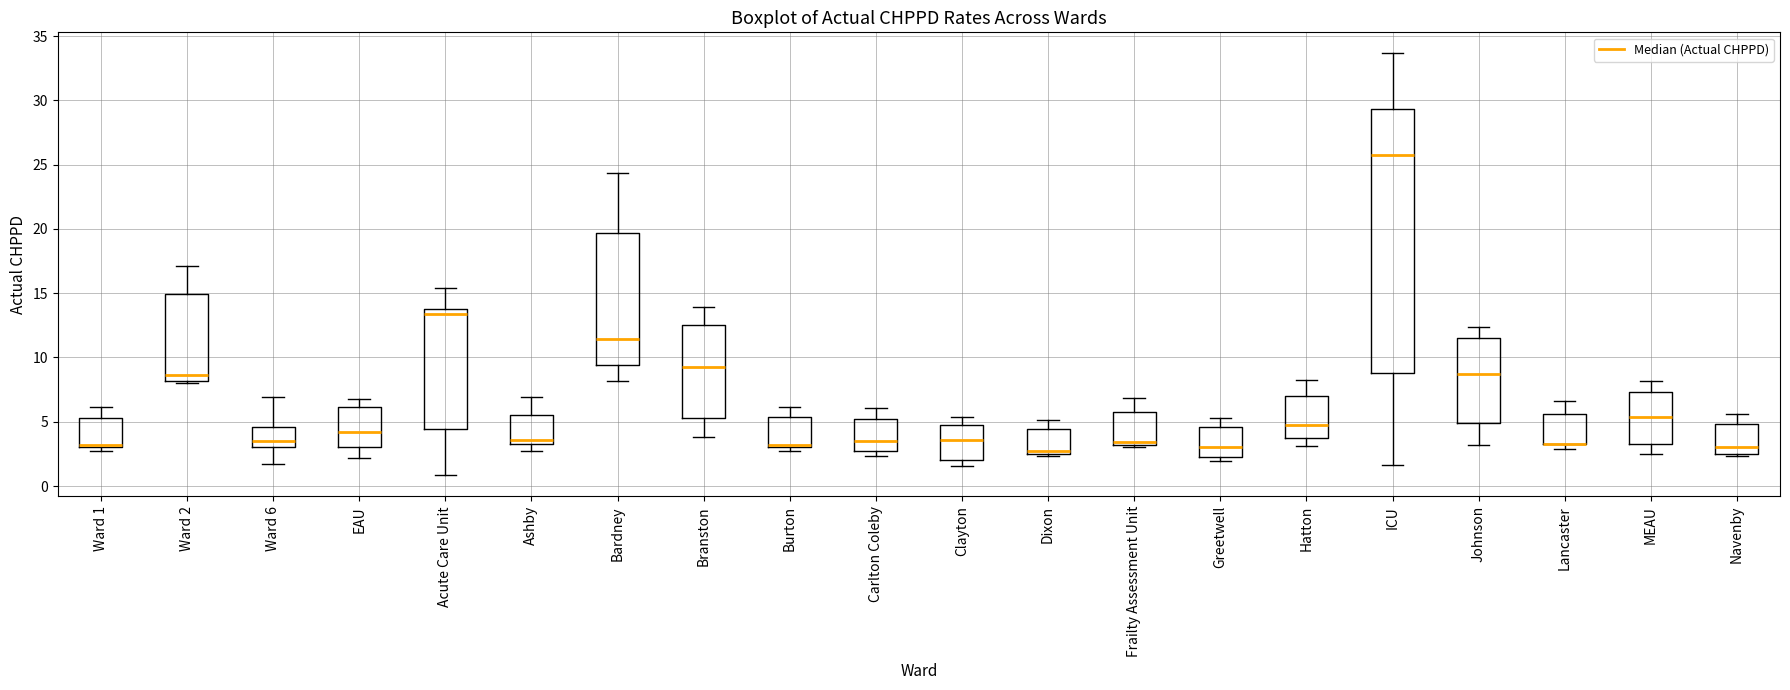

Reading left to right, transcribe this box plot: for each box, give where its median line is, the range the box spans, and where its two whiskers end, as read against the y-axis. The values are not printed on the chart, so give them approximately, as read against the axis.

Ward 1: median 3.0 (just above the box's lower edge), box 3.0 to 5.5, whiskers 3.0 (just below the box's lower edge) to 6.0
Ward 2: median 8.5, box 8.0 to 15.0, whiskers 8.0 (just below the box's lower edge) to 17.0
Ward 6: median 3.5, box 3.0 to 4.5, whiskers 1.5 to 7.0
EAU: median 4.0, box 3.0 to 6.0, whiskers 2.0 to 7.0
Acute Care Unit: median 13.5, box 4.5 to 14.0, whiskers 1.0 to 15.5
Ashby: median 3.5 (just above the box's lower edge), box 3.5 to 5.5, whiskers 2.5 to 7.0
Bardney: median 11.5, box 9.5 to 19.5, whiskers 8.0 to 24.5
Branston: median 9.5, box 5.5 to 12.5, whiskers 4.0 to 14.0
Burton: median 3.0 (just above the box's lower edge), box 3.0 to 5.5, whiskers 3.0 (just below the box's lower edge) to 6.0
Carlton Coleby: median 3.5, box 2.5 to 5.0, whiskers 2.5 (just below the box's lower edge) to 6.0
Clayton: median 3.5, box 2.0 to 4.5, whiskers 1.5 to 5.5
Dixon: median 2.5 (just above the box's lower edge), box 2.5 to 4.5, whiskers 2.5 to 5.0
Frailty Assessment Unit: median 3.5, box 3.0 to 6.0, whiskers 3.0 to 7.0
Greetwell: median 3.0, box 2.5 to 4.5, whiskers 2.0 to 5.5
Hatton: median 5.0, box 4.0 to 7.0, whiskers 3.0 to 8.5
ICU: median 26.0, box 9.0 to 29.5, whiskers 1.5 to 33.5
Johnson: median 8.5, box 5.0 to 11.5, whiskers 3.0 to 12.5
Lancaster: median 3.5 (drawn on the box's lower edge), box 3.5 to 5.5, whiskers 3.0 to 6.5
MEAU: median 5.5, box 3.5 to 7.5, whiskers 2.5 to 8.0
Navenby: median 3.0, box 2.5 to 5.0, whiskers 2.5 (just below the box's lower edge) to 5.5